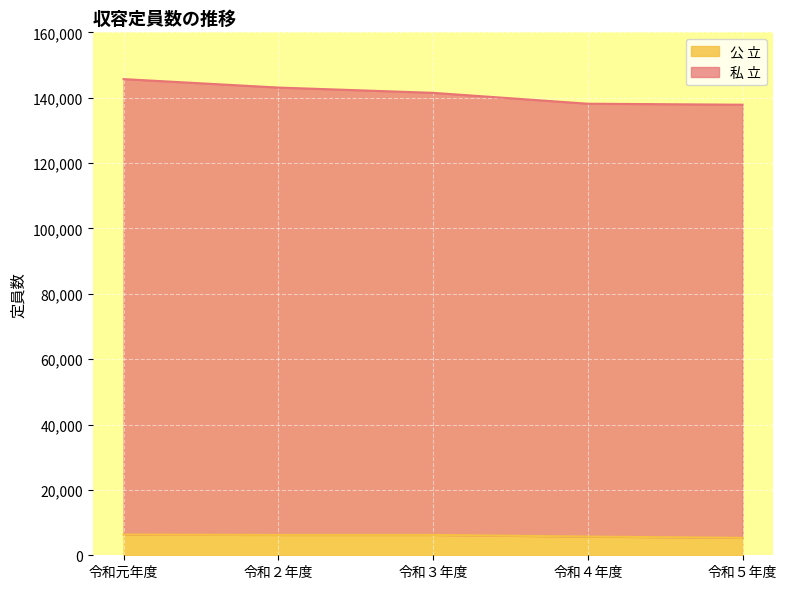

Which category has the lowest value across all series?

令和５年度